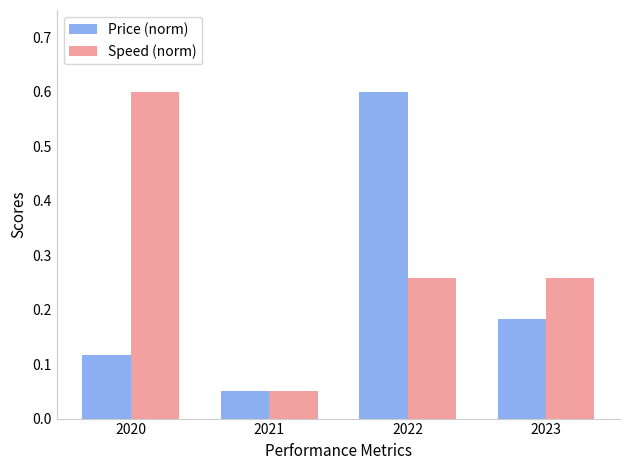

The Speed (norm) series shows 0.1 at 2023. True or false?

False